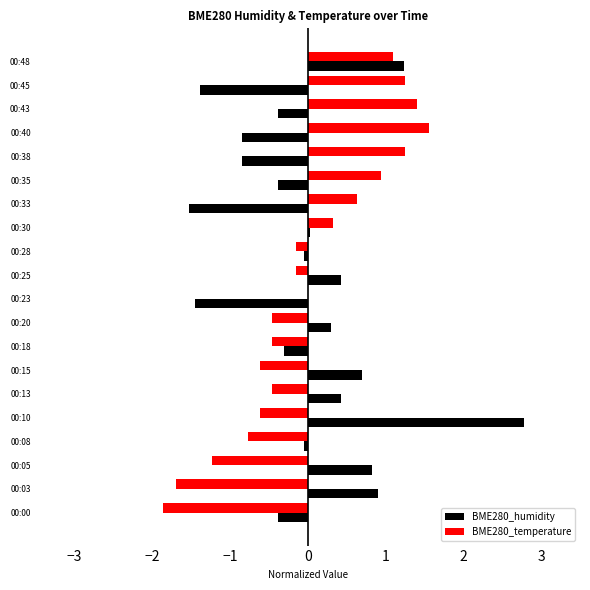

The BME280_humidity series shows -1.5 at 00:23. True or false?

True